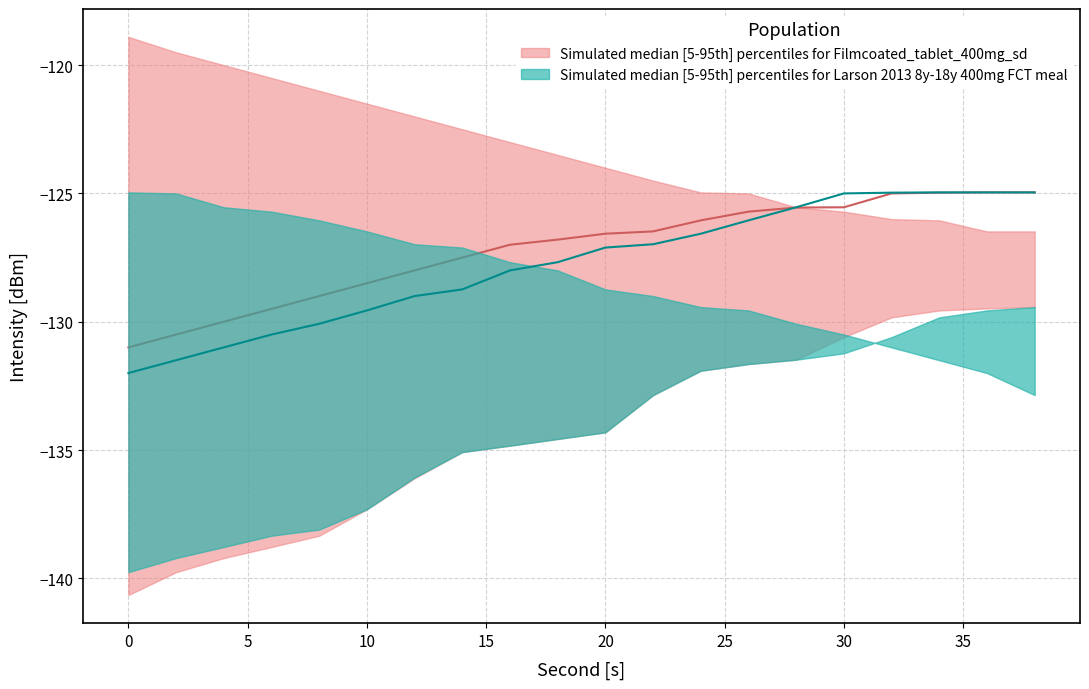

How many lines are shown in the chart?

2